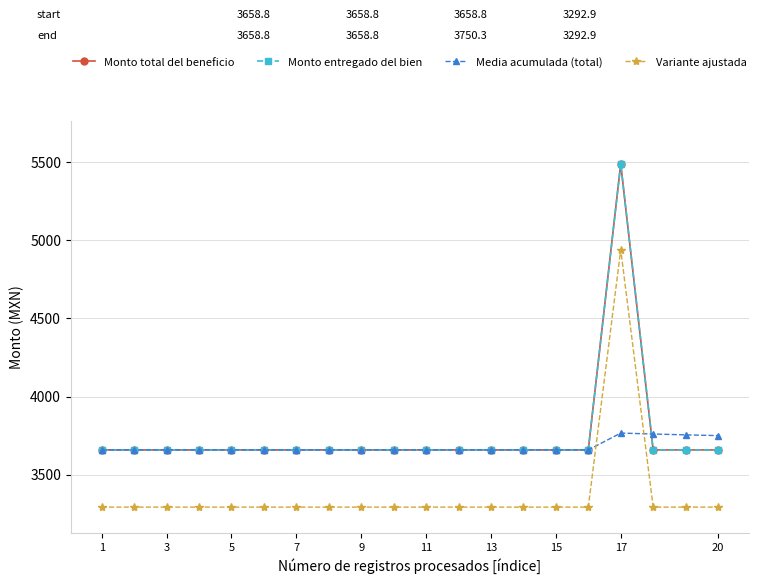

Does the chart have visible grid lines?

Yes